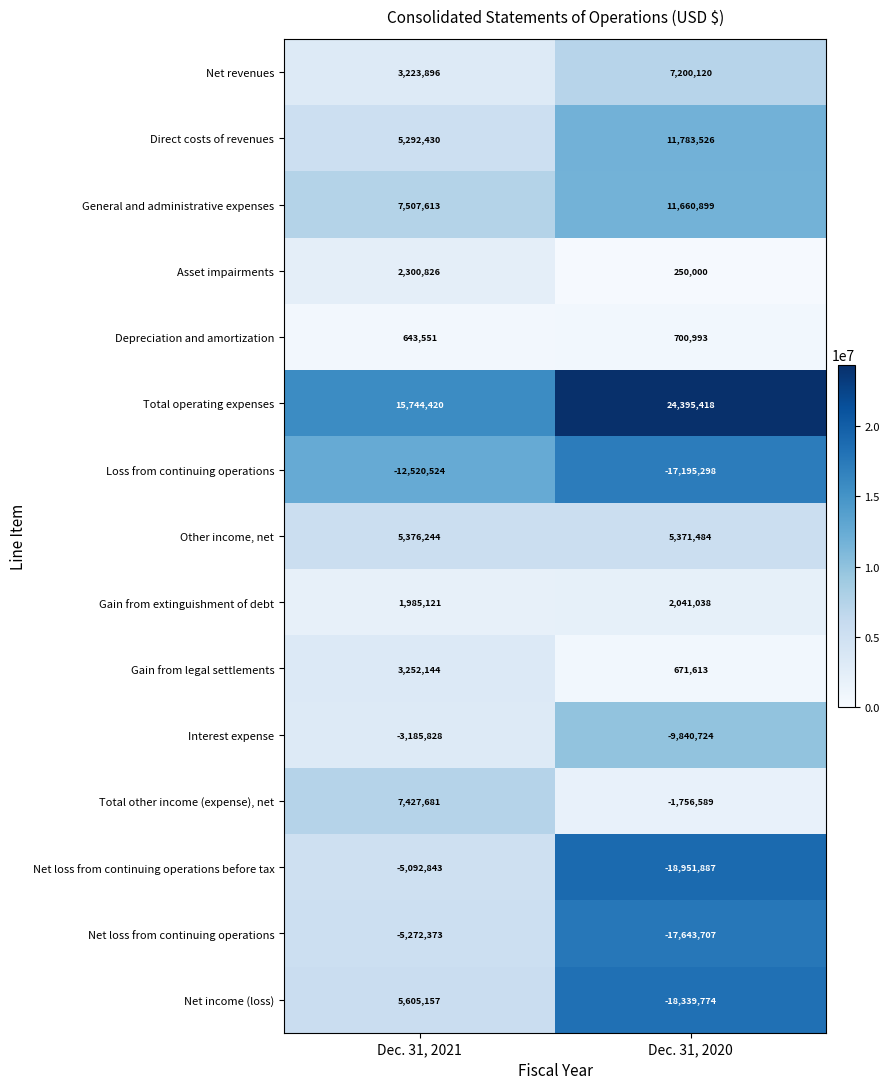

What is the difference between the Net revenues values at Dec. 31, 2020 and Dec. 31, 2021?

3976224